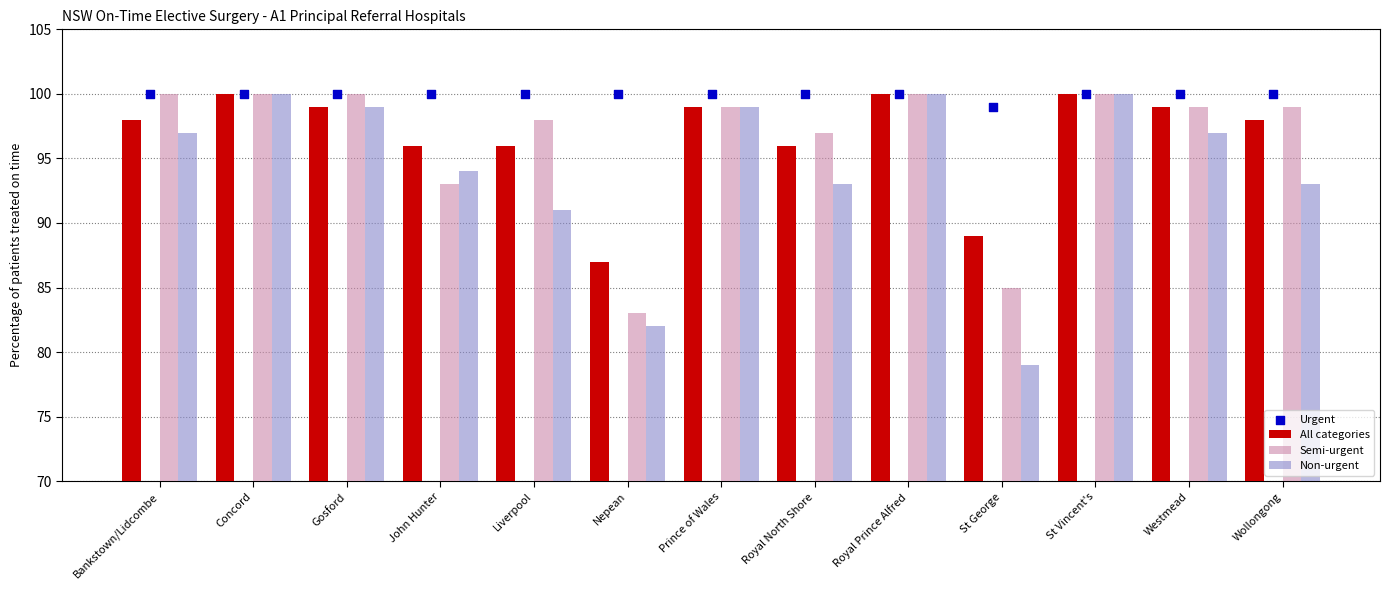

Which series contains the lowest Y value?

Non-urgent